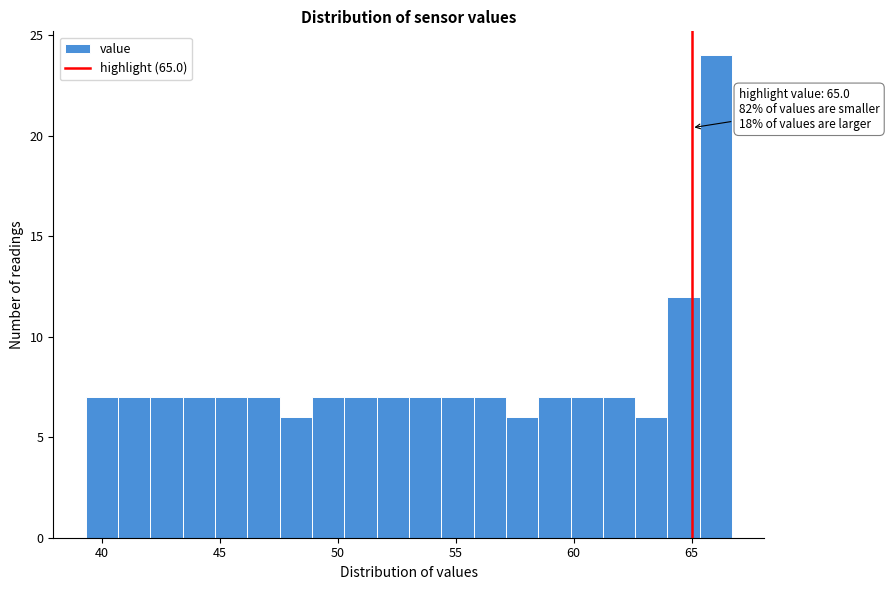

Around what value on the x-axis is the tallest bar? Give the approximate position of its centre, as read against the axis.

66.0